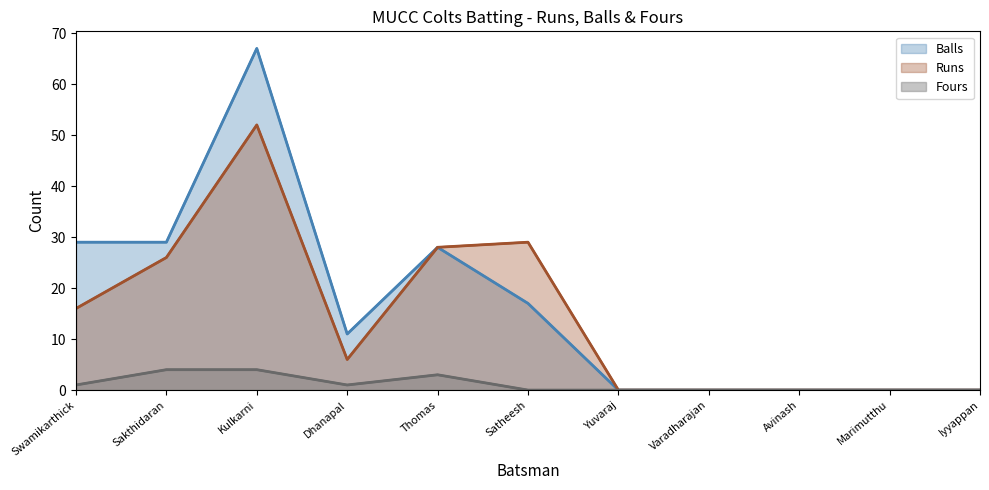

How many data points in Balls are above 11?

5